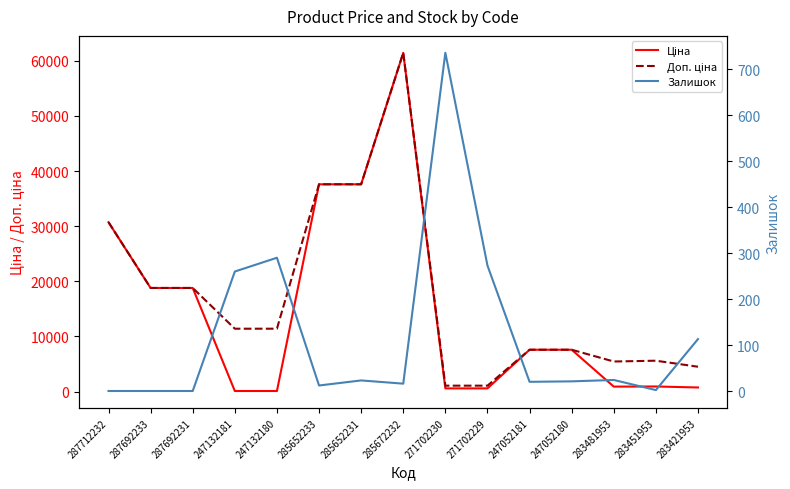

What is the difference between the maximum and second lowest values in the Доп. ціна series?

60352.6